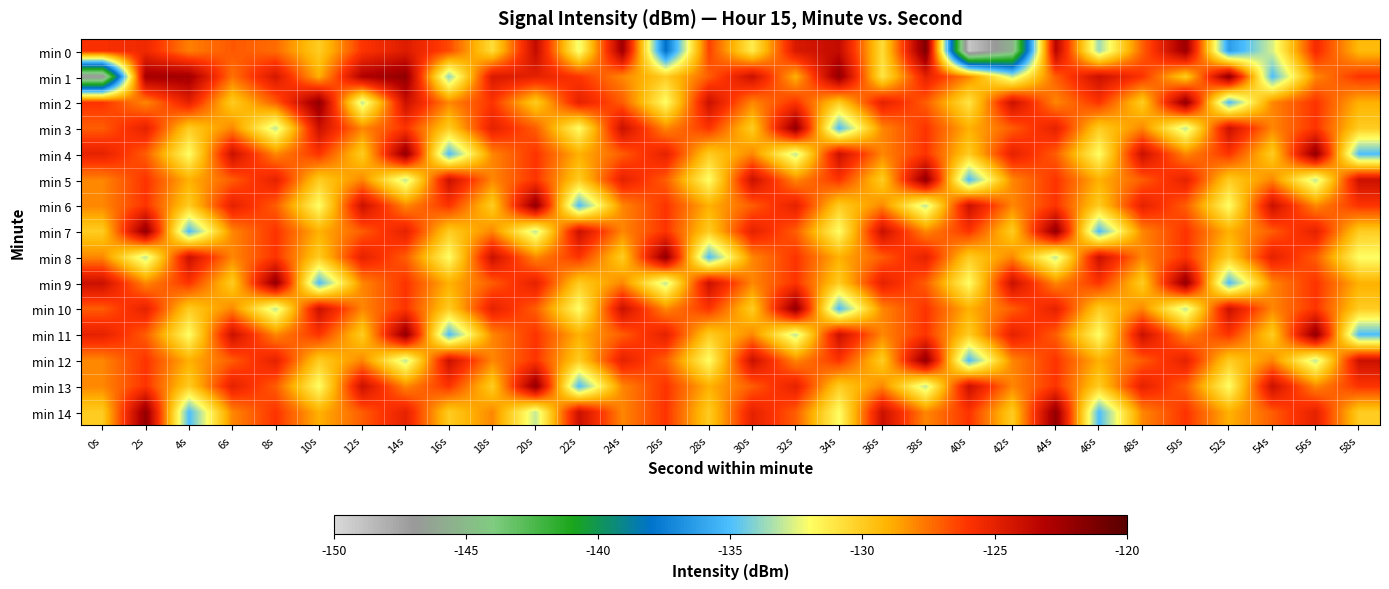

Reading left to right, list all the values displayed in this chart.

min 0: 0s=-125.8	2s=-125.4	4s=-127.8	6s=-126.9	8s=-127.4	10s=-130.0	12s=-126.0	14s=-124.7	16s=-126.5	18s=-130.7	20s=-123.7	22s=-132.3	24s=-122.5	26s=-138.1	28s=-126.4	30s=-131.3	32s=-124.5	34s=-123.7	36s=-130.7	38s=-121.3	40s=-149.1	42s=-145.5	44s=-123.3	46s=-133.6	48s=-127.1	50s=-122.3	52s=-136.3	54s=-132.7	56s=-125.6	58s=-129.3
min 1: 0s=-147.3	2s=-122.6	4s=-122.5	6s=-127.5	8s=-124.4	10s=-129.0	12s=-123.0	14s=-121.9	16s=-133.8	18s=-124.5	20s=-125.0	22s=-126.0	24s=-128.0	26s=-130.0	28s=-127.0	30s=-124.0	32s=-129.0	34s=-122.0	36s=-131.0	38s=-125.0	40s=-128.0	42s=-133.0	44s=-127.0	46s=-124.0	48s=-126.0	50s=-130.0	52s=-122.0	54s=-135.0	56s=-128.0	58s=-126.0
min 2: 0s=-126.0	2s=-128.0	4s=-125.0	6s=-130.0	8s=-127.0	10s=-122.0	12s=-133.0	14s=-124.0	16s=-128.0	18s=-126.0	20s=-130.0	22s=-125.0	24s=-127.0	26s=-132.0	28s=-124.0	30s=-128.0	32s=-126.0	34s=-130.0	36s=-125.0	38s=-127.0	40s=-131.0	42s=-124.0	44s=-128.0	46s=-126.0	48s=-130.0	50s=-122.0	52s=-135.0	54s=-128.0	56s=-126.0	58s=-129.0
min 3: 0s=-127.0	2s=-125.0	4s=-130.0	6s=-128.0	8s=-133.0	10s=-124.0	12s=-128.0	14s=-126.0	16s=-130.0	18s=-125.0	20s=-127.0	22s=-132.0	24s=-124.0	26s=-128.0	28s=-126.0	30s=-130.0	32s=-122.0	34s=-135.0	36s=-128.0	38s=-126.0	40s=-129.0	42s=-127.0	44s=-125.0	46s=-130.0	48s=-128.0	50s=-133.0	52s=-124.0	54s=-128.0	56s=-126.0	58s=-130.0
min 4: 0s=-125.0	2s=-127.0	4s=-132.0	6s=-124.0	8s=-128.0	10s=-126.0	12s=-130.0	14s=-122.0	16s=-135.0	18s=-128.0	20s=-126.0	22s=-129.0	24s=-127.0	26s=-125.0	28s=-130.0	30s=-128.0	32s=-133.0	34s=-124.0	36s=-128.0	38s=-126.0	40s=-130.0	42s=-125.0	44s=-127.0	46s=-132.0	48s=-124.0	50s=-128.0	52s=-126.0	54s=-130.0	56s=-122.0	58s=-135.0
min 5: 0s=-128.0	2s=-126.0	4s=-129.0	6s=-127.0	8s=-125.0	10s=-130.0	12s=-128.0	14s=-133.0	16s=-124.0	18s=-128.0	20s=-126.0	22s=-130.0	24s=-125.0	26s=-127.0	28s=-132.0	30s=-124.0	32s=-128.0	34s=-126.0	36s=-130.0	38s=-122.0	40s=-135.0	42s=-128.0	44s=-126.0	46s=-129.0	48s=-127.0	50s=-125.0	52s=-130.0	54s=-128.0	56s=-133.0	58s=-124.0
min 6: 0s=-128.0	2s=-126.0	4s=-130.0	6s=-125.0	8s=-127.0	10s=-132.0	12s=-124.0	14s=-128.0	16s=-126.0	18s=-130.0	20s=-122.0	22s=-135.0	24s=-128.0	26s=-126.0	28s=-129.0	30s=-127.0	32s=-125.0	34s=-130.0	36s=-128.0	38s=-133.0	40s=-124.0	42s=-128.0	44s=-126.0	46s=-130.0	48s=-125.0	50s=-127.0	52s=-132.0	54s=-124.0	56s=-128.0	58s=-126.0
min 7: 0s=-130.0	2s=-122.0	4s=-135.0	6s=-128.0	8s=-126.0	10s=-129.0	12s=-127.0	14s=-125.0	16s=-130.0	18s=-128.0	20s=-133.0	22s=-124.0	24s=-128.0	26s=-126.0	28s=-130.0	30s=-125.0	32s=-127.0	34s=-132.0	36s=-124.0	38s=-128.0	40s=-126.0	42s=-130.0	44s=-122.0	46s=-135.0	48s=-128.0	50s=-126.0	52s=-129.0	54s=-127.0	56s=-125.0	58s=-130.0
min 8: 0s=-128.0	2s=-133.0	4s=-124.0	6s=-128.0	8s=-126.0	10s=-130.0	12s=-125.0	14s=-127.0	16s=-132.0	18s=-124.0	20s=-128.0	22s=-126.0	24s=-130.0	26s=-122.0	28s=-135.0	30s=-128.0	32s=-126.0	34s=-129.0	36s=-127.0	38s=-125.0	40s=-130.0	42s=-128.0	44s=-133.0	46s=-124.0	48s=-128.0	50s=-126.0	52s=-130.0	54s=-125.0	56s=-127.0	58s=-132.0
min 9: 0s=-124.0	2s=-128.0	4s=-126.0	6s=-130.0	8s=-122.0	10s=-135.0	12s=-128.0	14s=-126.0	16s=-129.0	18s=-127.0	20s=-125.0	22s=-130.0	24s=-128.0	26s=-133.0	28s=-124.0	30s=-128.0	32s=-126.0	34s=-130.0	36s=-125.0	38s=-127.0	40s=-132.0	42s=-124.0	44s=-128.0	46s=-126.0	48s=-130.0	50s=-122.0	52s=-135.0	54s=-128.0	56s=-126.0	58s=-129.0
min 10: 0s=-127.0	2s=-125.0	4s=-130.0	6s=-128.0	8s=-133.0	10s=-124.0	12s=-128.0	14s=-126.0	16s=-130.0	18s=-125.0	20s=-127.0	22s=-132.0	24s=-124.0	26s=-128.0	28s=-126.0	30s=-130.0	32s=-122.0	34s=-135.0	36s=-128.0	38s=-126.0	40s=-129.0	42s=-127.0	44s=-125.0	46s=-130.0	48s=-128.0	50s=-133.0	52s=-124.0	54s=-128.0	56s=-126.0	58s=-130.0
min 11: 0s=-125.0	2s=-127.0	4s=-132.0	6s=-124.0	8s=-128.0	10s=-126.0	12s=-130.0	14s=-122.0	16s=-135.0	18s=-128.0	20s=-126.0	22s=-129.0	24s=-127.0	26s=-125.0	28s=-130.0	30s=-128.0	32s=-133.0	34s=-124.0	36s=-128.0	38s=-126.0	40s=-130.0	42s=-125.0	44s=-127.0	46s=-132.0	48s=-124.0	50s=-128.0	52s=-126.0	54s=-130.0	56s=-122.0	58s=-135.0
min 12: 0s=-128.0	2s=-126.0	4s=-129.0	6s=-127.0	8s=-125.0	10s=-130.0	12s=-128.0	14s=-133.0	16s=-124.0	18s=-128.0	20s=-126.0	22s=-130.0	24s=-125.0	26s=-127.0	28s=-132.0	30s=-124.0	32s=-128.0	34s=-126.0	36s=-130.0	38s=-122.0	40s=-135.0	42s=-128.0	44s=-126.0	46s=-129.0	48s=-127.0	50s=-125.0	52s=-130.0	54s=-128.0	56s=-133.0	58s=-124.0
min 13: 0s=-128.0	2s=-126.0	4s=-130.0	6s=-125.0	8s=-127.0	10s=-132.0	12s=-124.0	14s=-128.0	16s=-126.0	18s=-130.0	20s=-122.0	22s=-135.0	24s=-128.0	26s=-126.0	28s=-129.0	30s=-127.0	32s=-125.0	34s=-130.0	36s=-128.0	38s=-133.0	40s=-124.0	42s=-128.0	44s=-126.0	46s=-130.0	48s=-125.0	50s=-127.0	52s=-132.0	54s=-124.0	56s=-128.0	58s=-126.0
min 14: 0s=-130.0	2s=-122.0	4s=-135.0	6s=-128.0	8s=-126.0	10s=-129.0	12s=-127.0	14s=-125.0	16s=-130.0	18s=-128.0	20s=-133.0	22s=-124.0	24s=-128.0	26s=-126.0	28s=-130.0	30s=-125.0	32s=-127.0	34s=-132.0	36s=-124.0	38s=-128.0	40s=-126.0	42s=-130.0	44s=-122.0	46s=-135.0	48s=-128.0	50s=-126.0	52s=-129.0	54s=-127.0	56s=-125.0	58s=-130.0